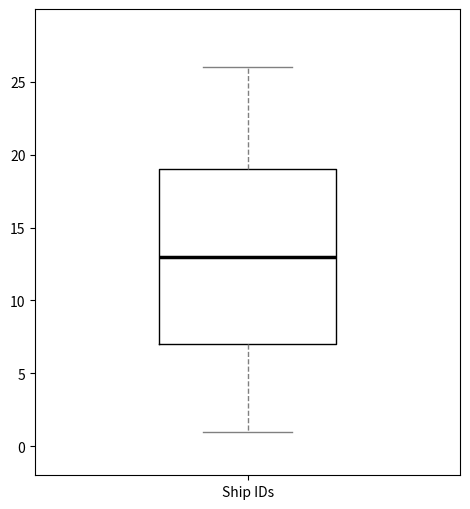

Transcribe this box plot: give where the median line is, the range the box spans, and where the two whiskers end, as read against the y-axis. The values are not printed on the chart, so give them approximately, as read against the axis.

median 13, box 7 to 19, whiskers 1 to 26